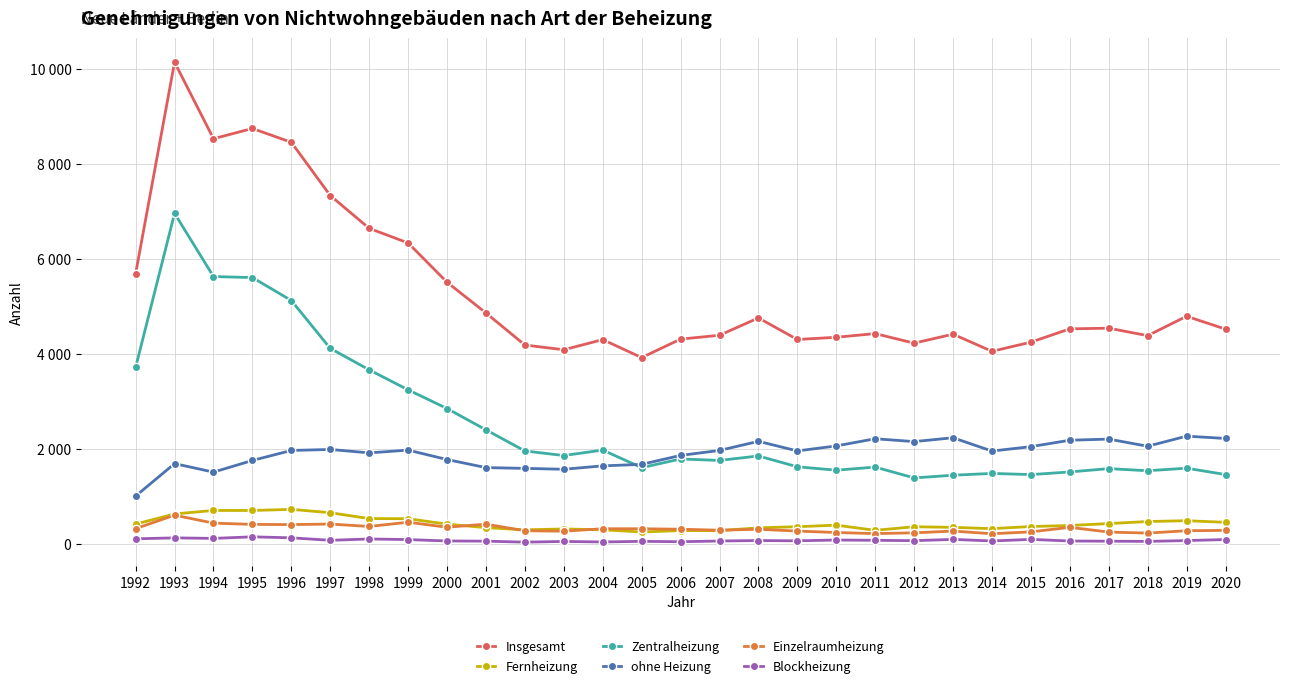

True or false: Einzelraumheizung has more than 1 points higher than both neighbors.

True